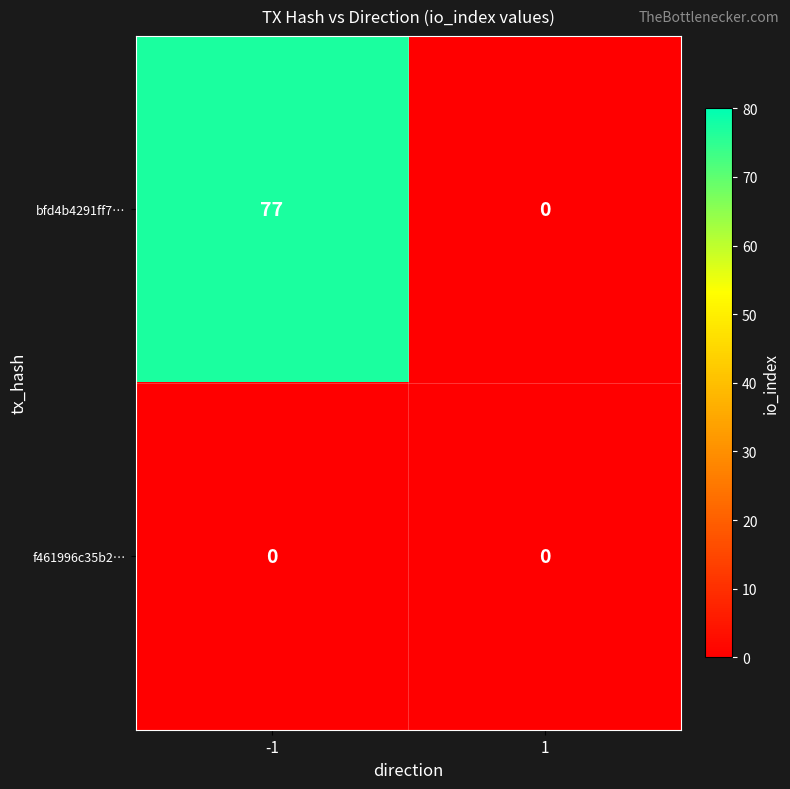

What is the total value across all series at -1?

77